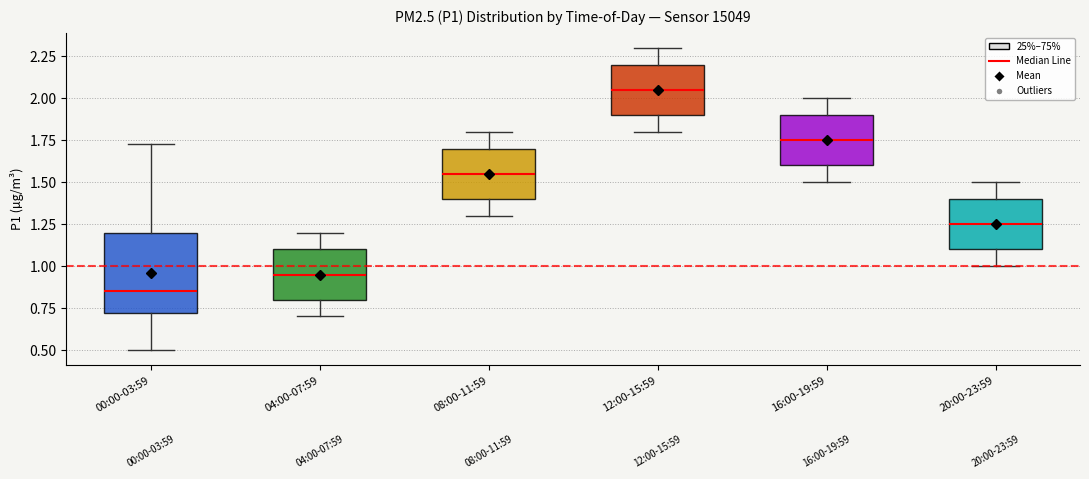

Comparing the boxes themselves (not the whiskers), which one is the tallest?

00:00-03:59